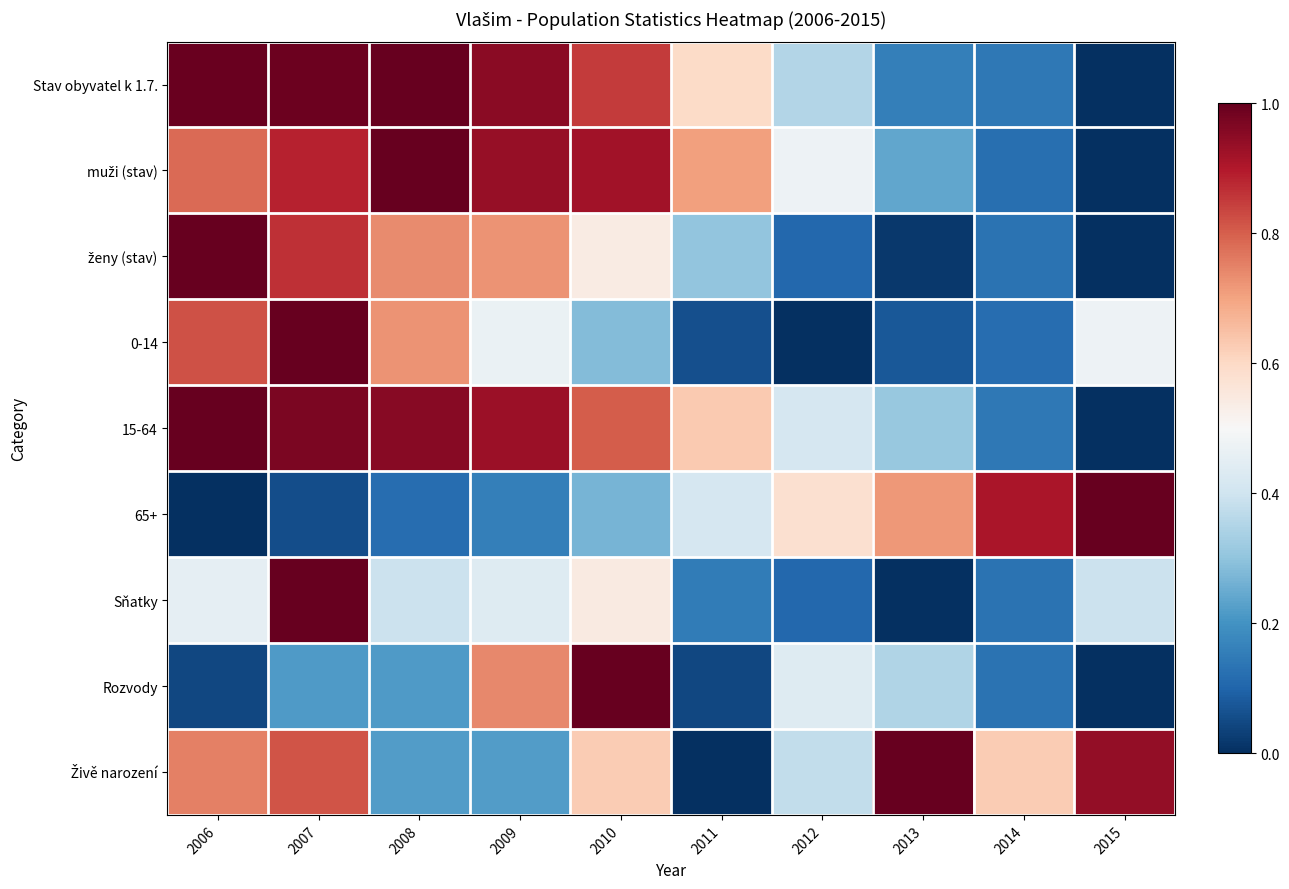

How many data points does each series have?

10